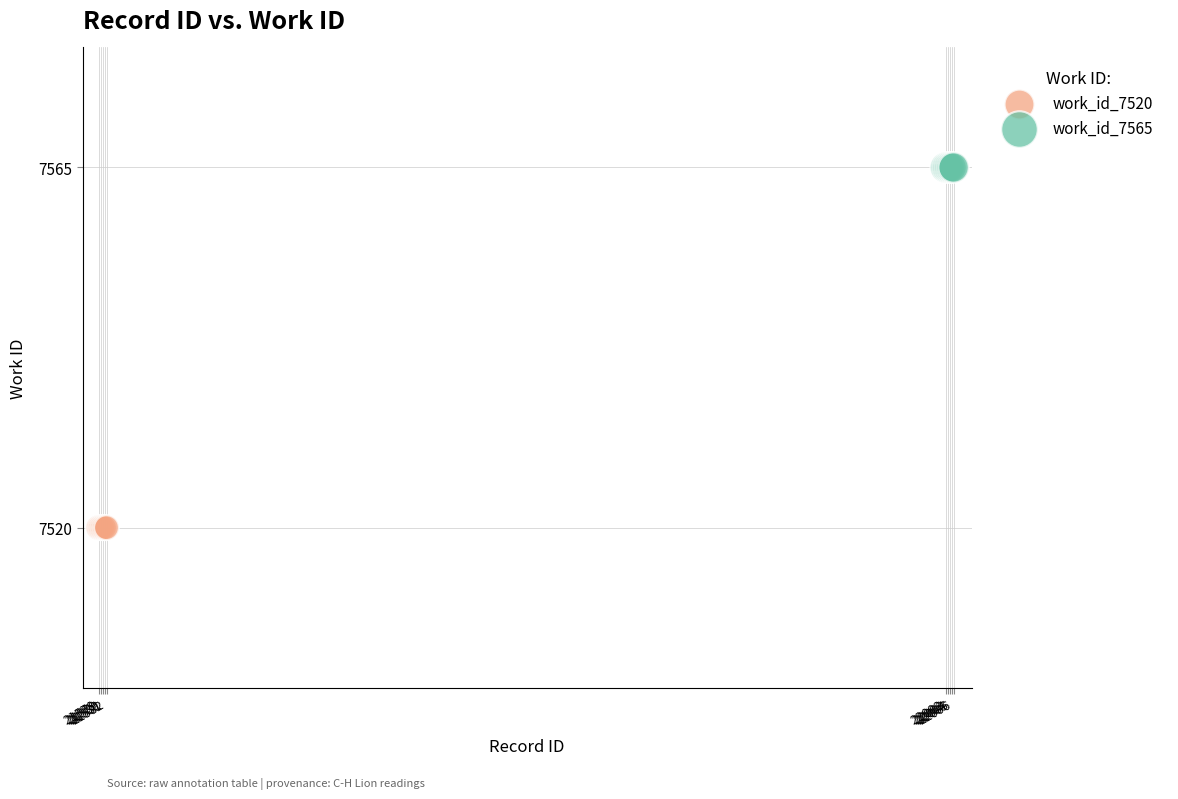

Which series contains the lowest Y value?

work_id_7520